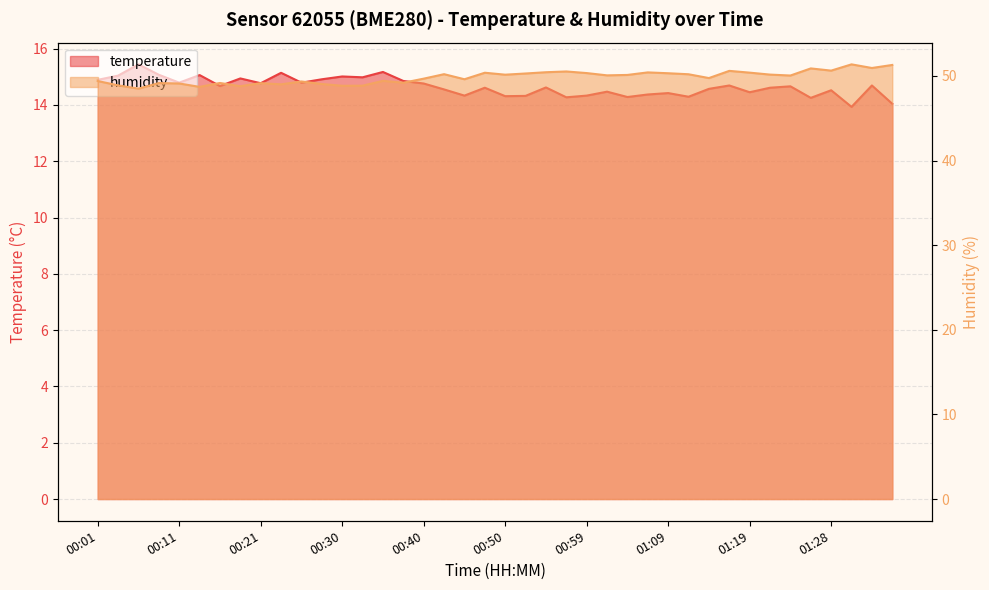

At which category is the sum across all series the highest?

01:33